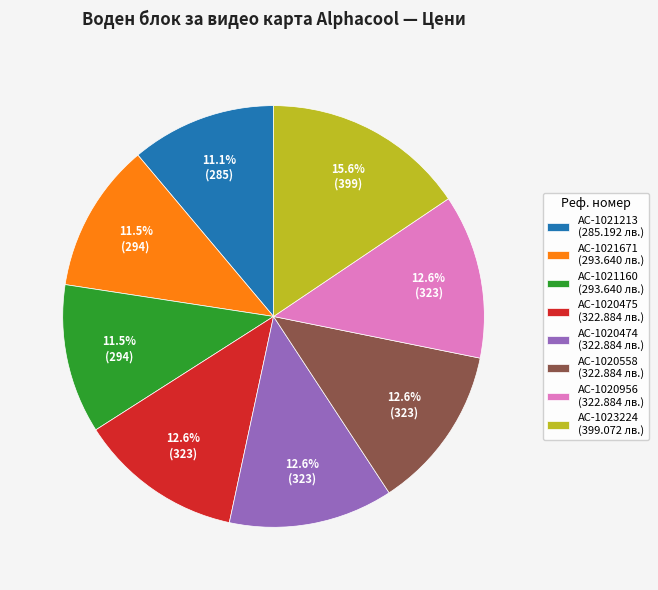

Is there a majority slice in this chart?

No